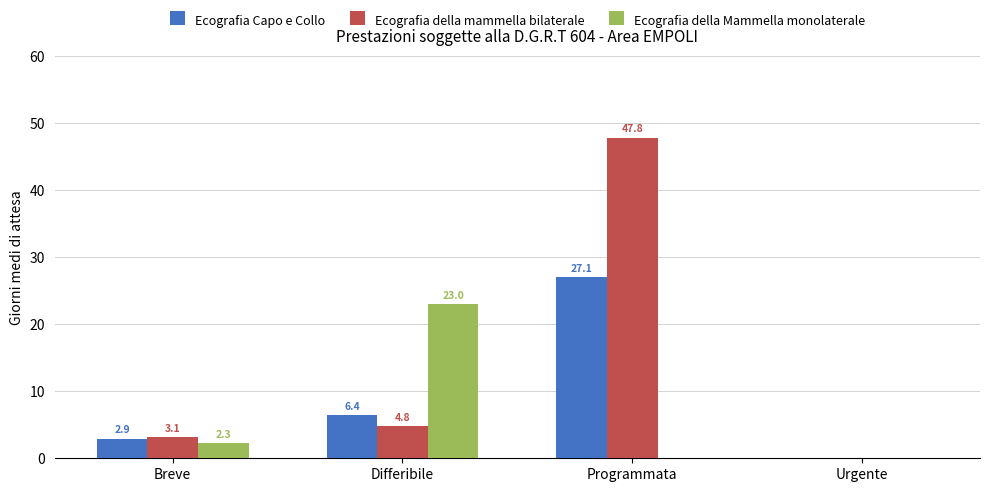

True or false: Ecografia Capo e Collo has a value of 6.4 at Differibile.

True